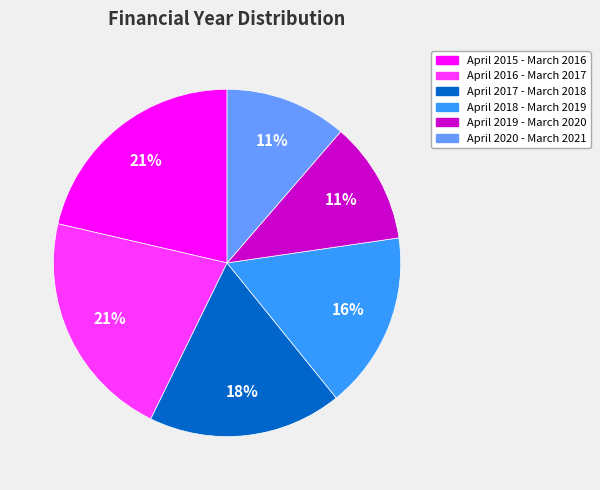

Is there any slice that represents more than half of the pie?

No